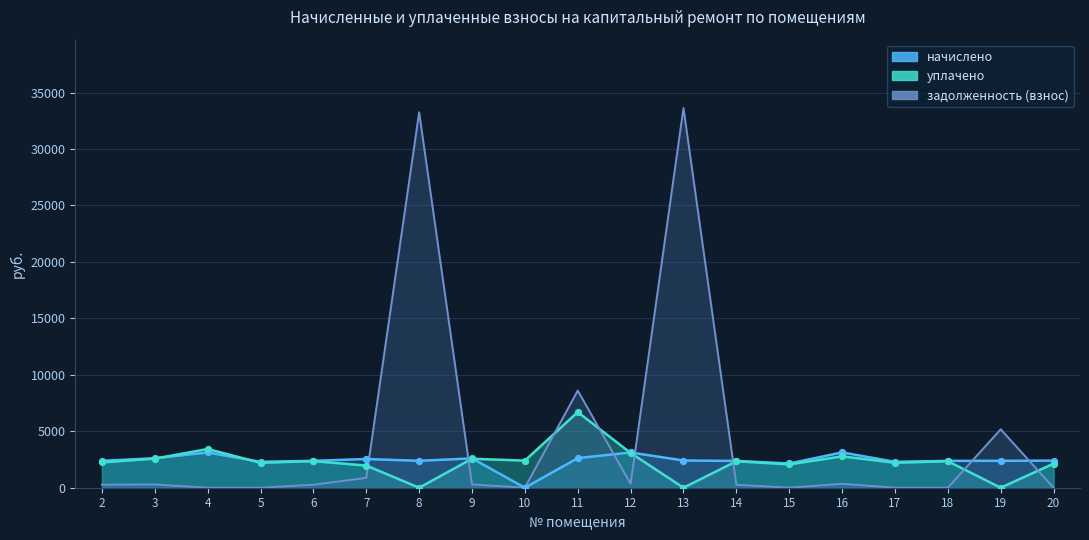

Which series has the largest total across all categories?

задолженность (взнос)